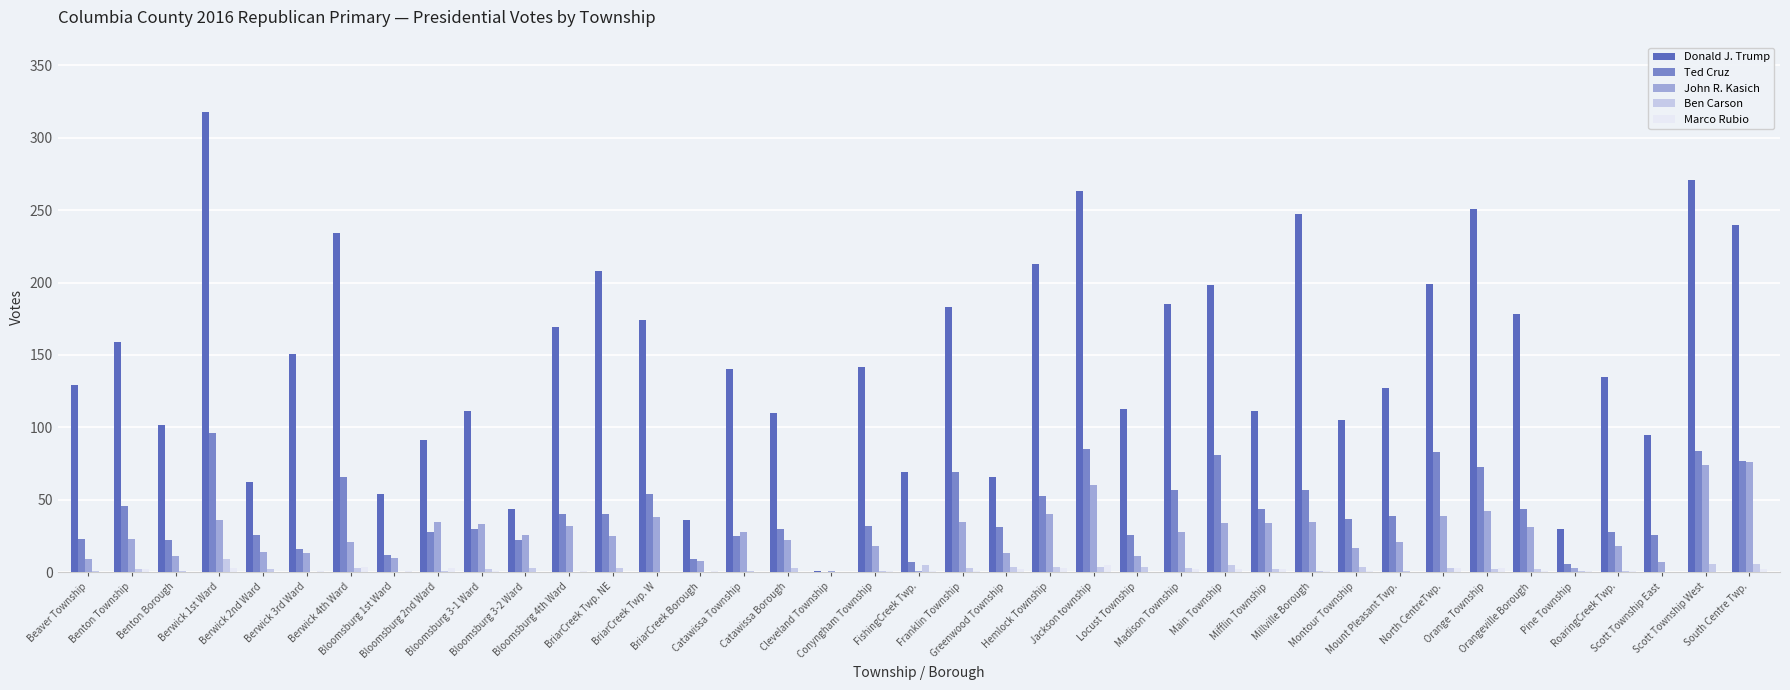

Are the bars grouped side by side (vs. stacked)?

Yes